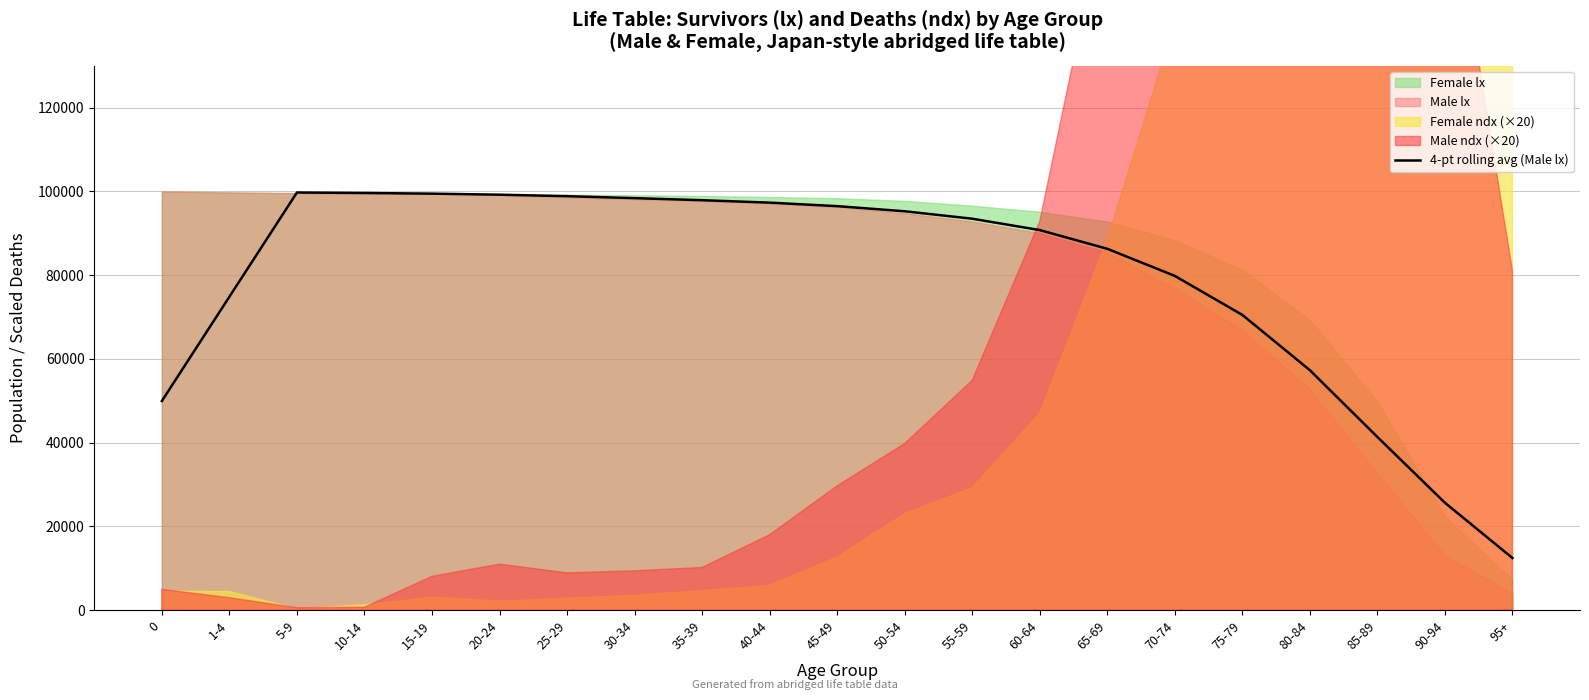

How many points are higher than both their immediate neighbors (excluding endpoints)?

1